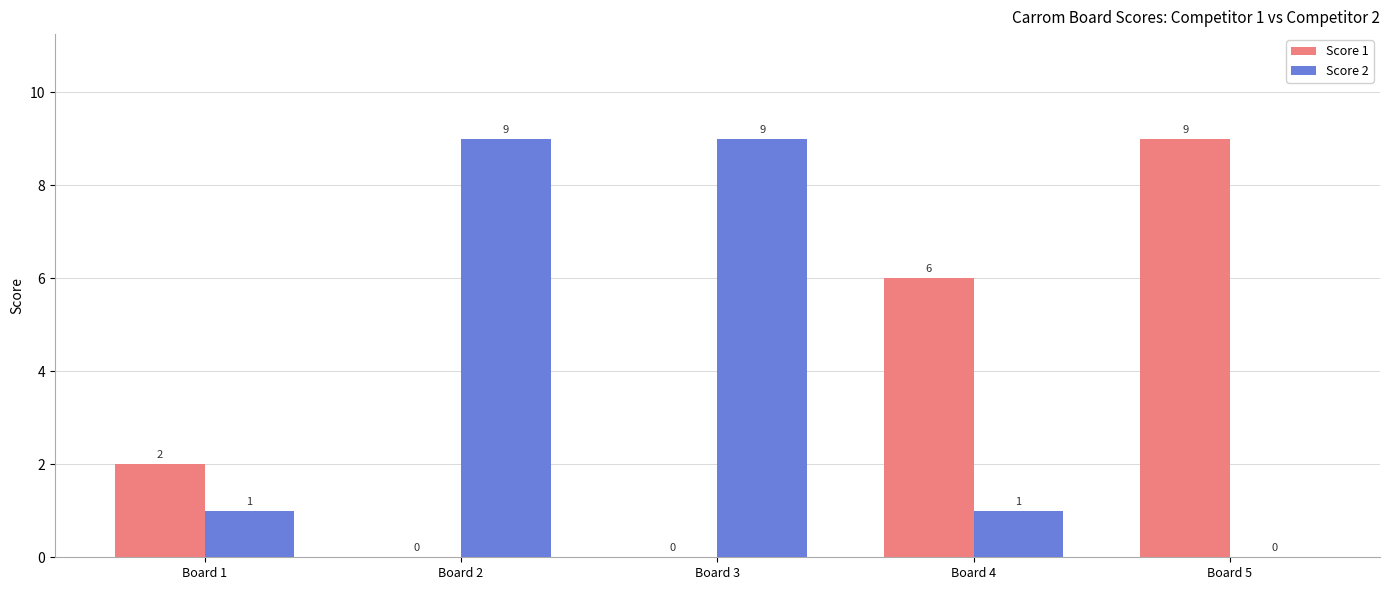

Which series changed the most between Board 1 and Board 2?

Score 2